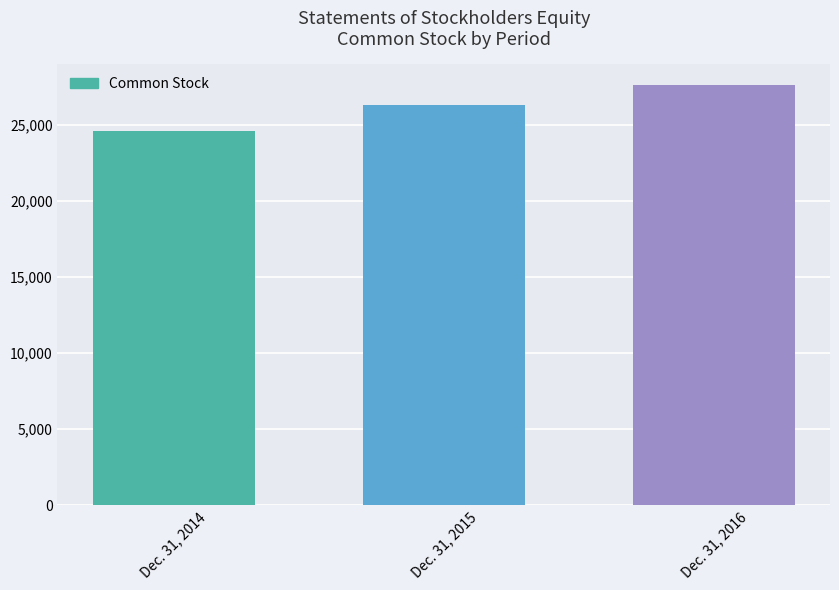

Are the bars horizontal?

No